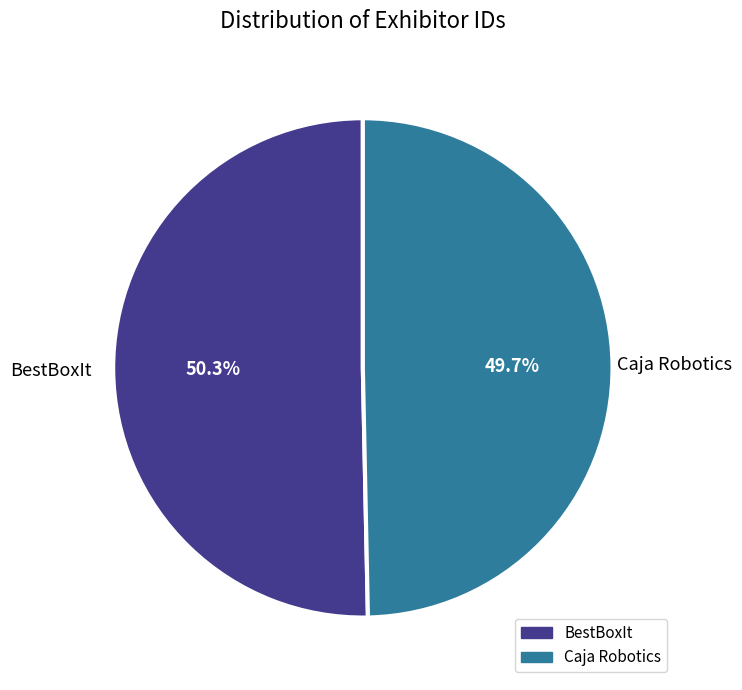

Is it true that Caja Robotics is 50% of the pie?

True